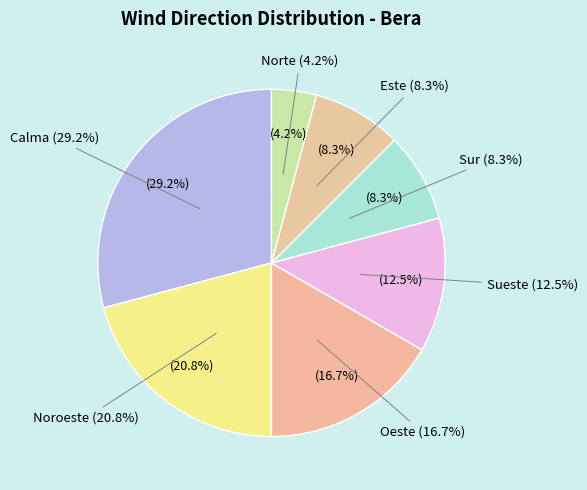

Rank the categories by value from lowest to highest.

Norte, Sur, Este, Sueste, Oeste, Noroeste, Calma